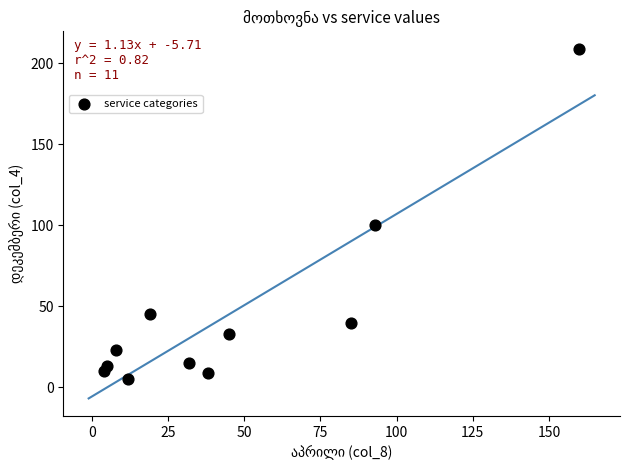

What Y value in the scatter plot is closest to 107?

100